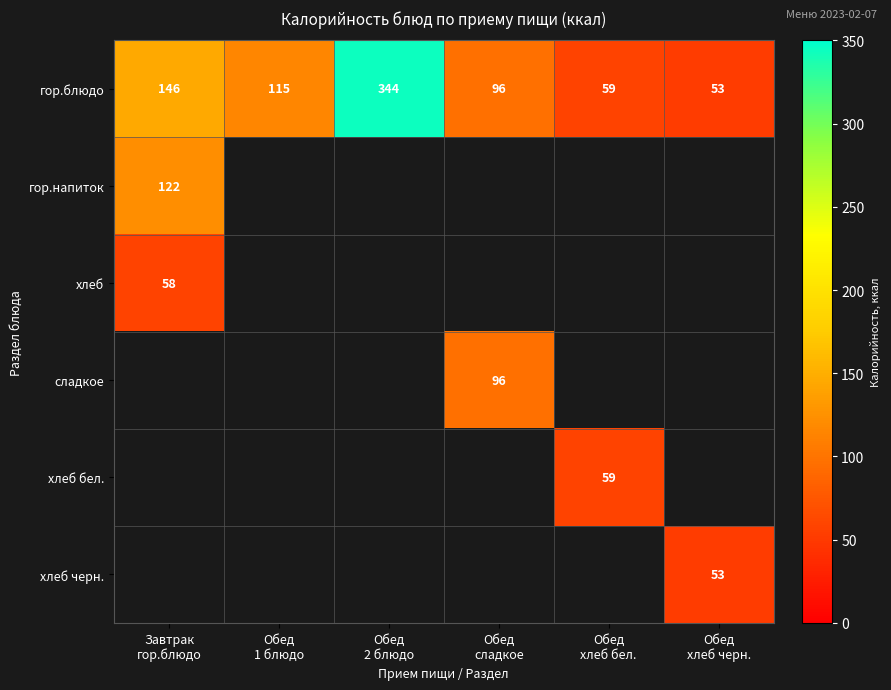

How many data points does each series have?

6